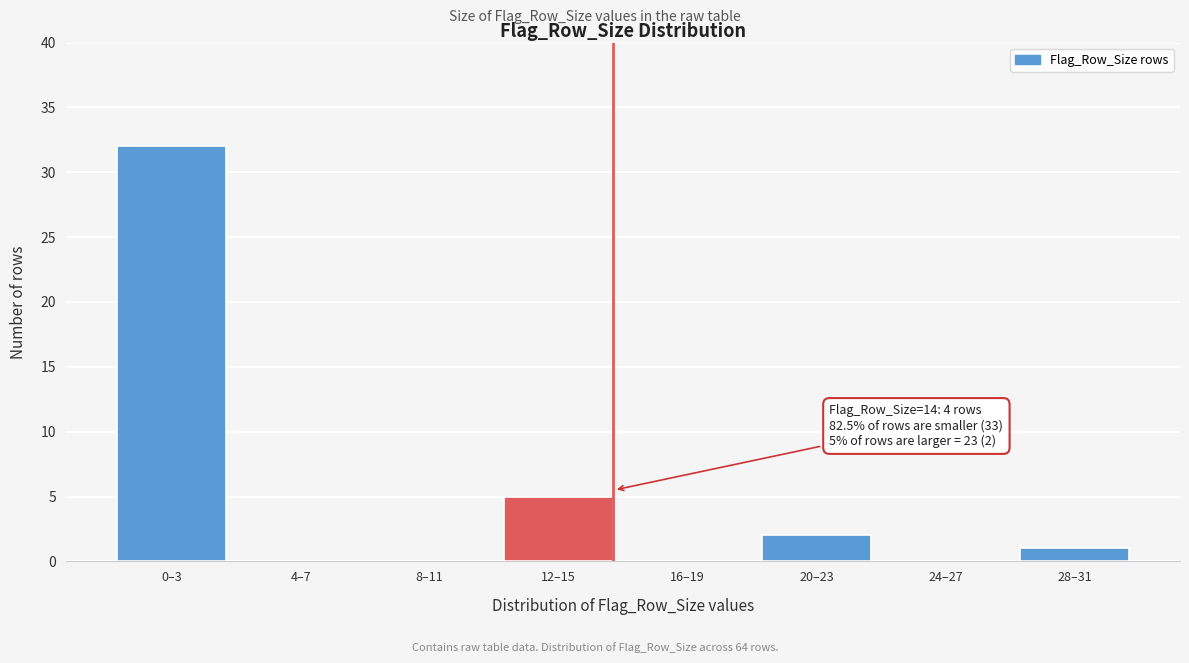

Reading left to right, what are all the values shown in this chart?

0–3=32	4–7=0	8–11=0	12–15=5	16–19=0	20–23=2	24–27=0	28–31=1